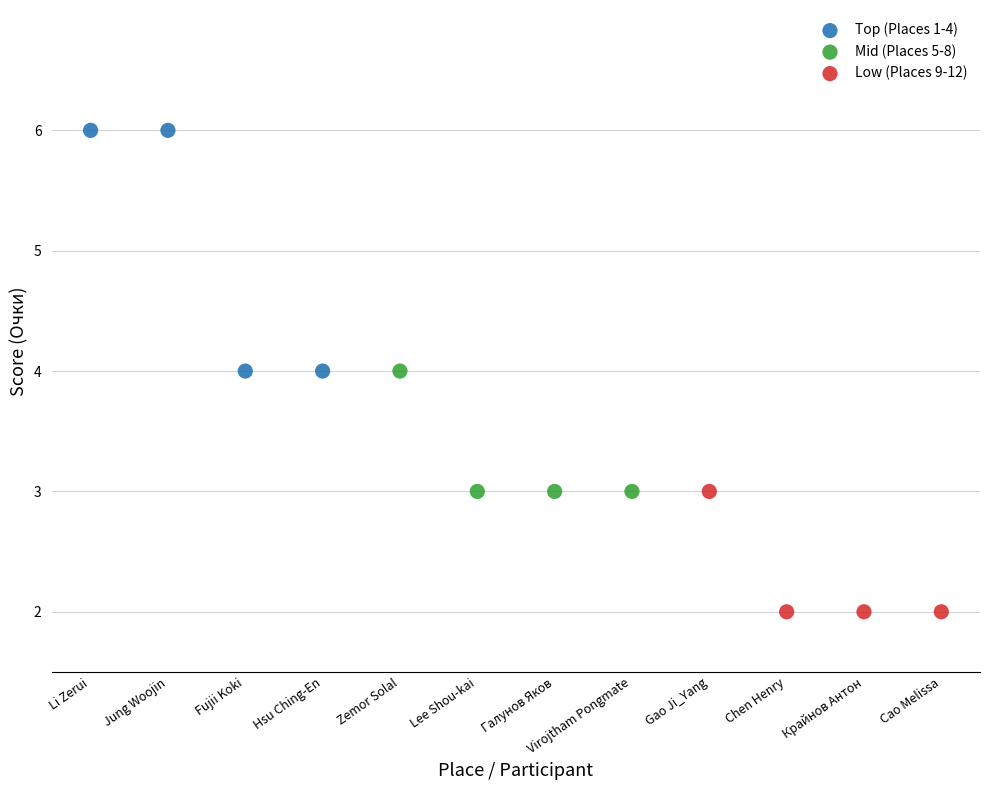

Which series has the largest Y range (max minus min)?

Top (Places 1-4)